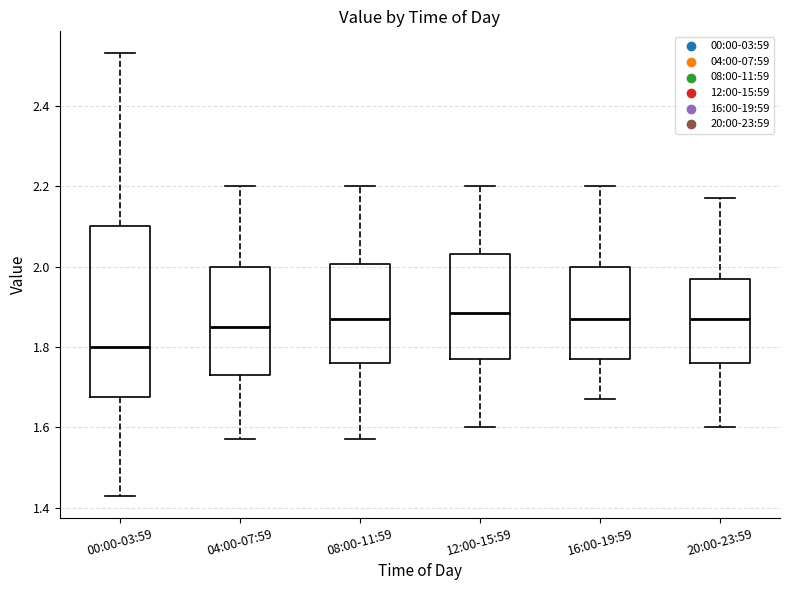

Which box is the tallest, from its lower edge to its upper edge?

00:00-03:59